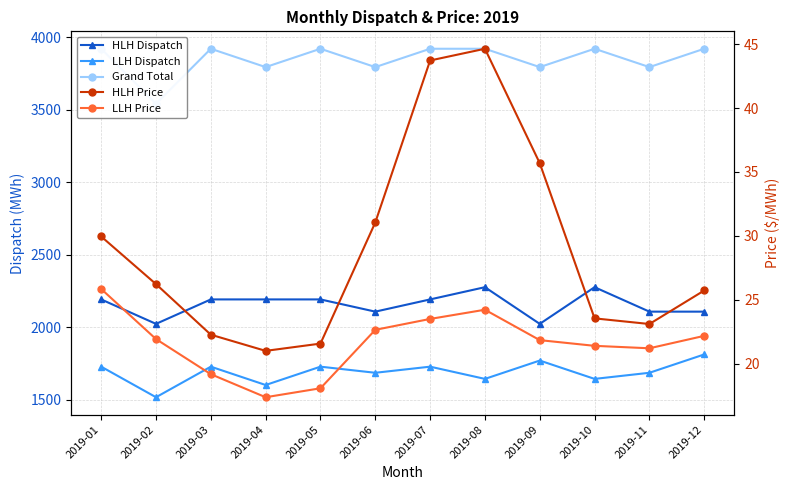

Rank the series at 2019-06 from lowest to highest value.

LLH Price, HLH Price, LLH Dispatch, HLH Dispatch, Grand Total